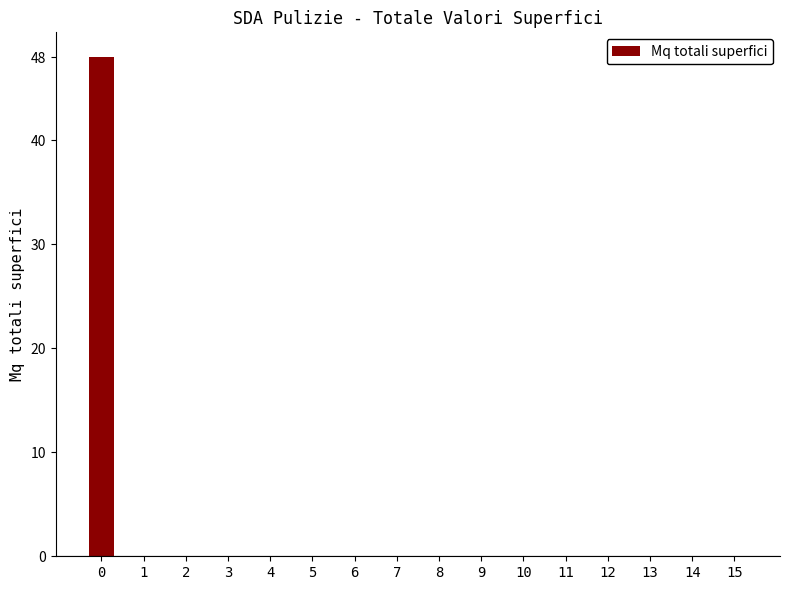

Reading left to right, list all the values displayed in this chart.

48	0	0	0	0	0	0	0	0	0	0	0	0	0	0	0